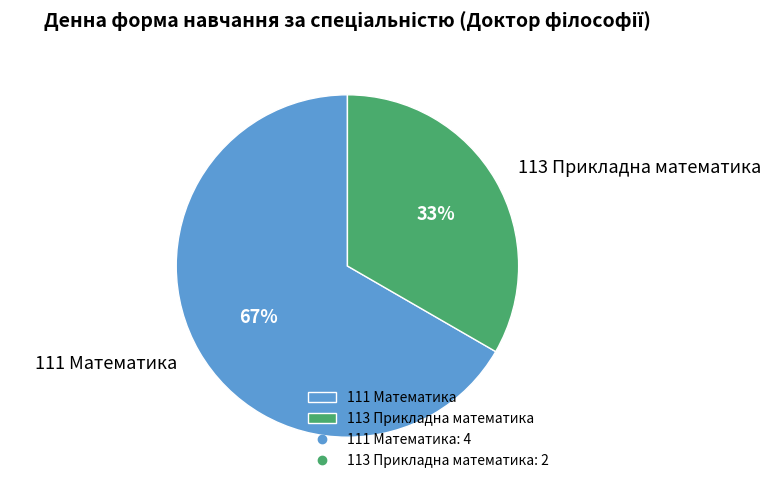

Which category has the biggest portion of the pie?

111 Математика